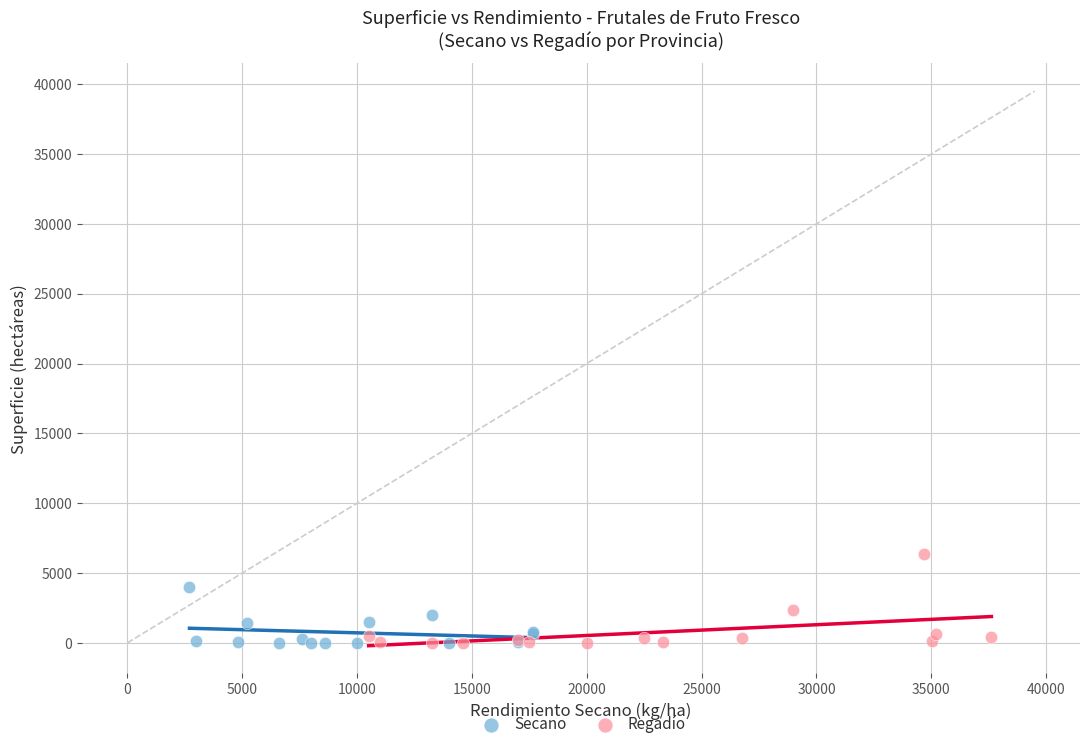

Which series has the widest spread of Y values?

Regadío